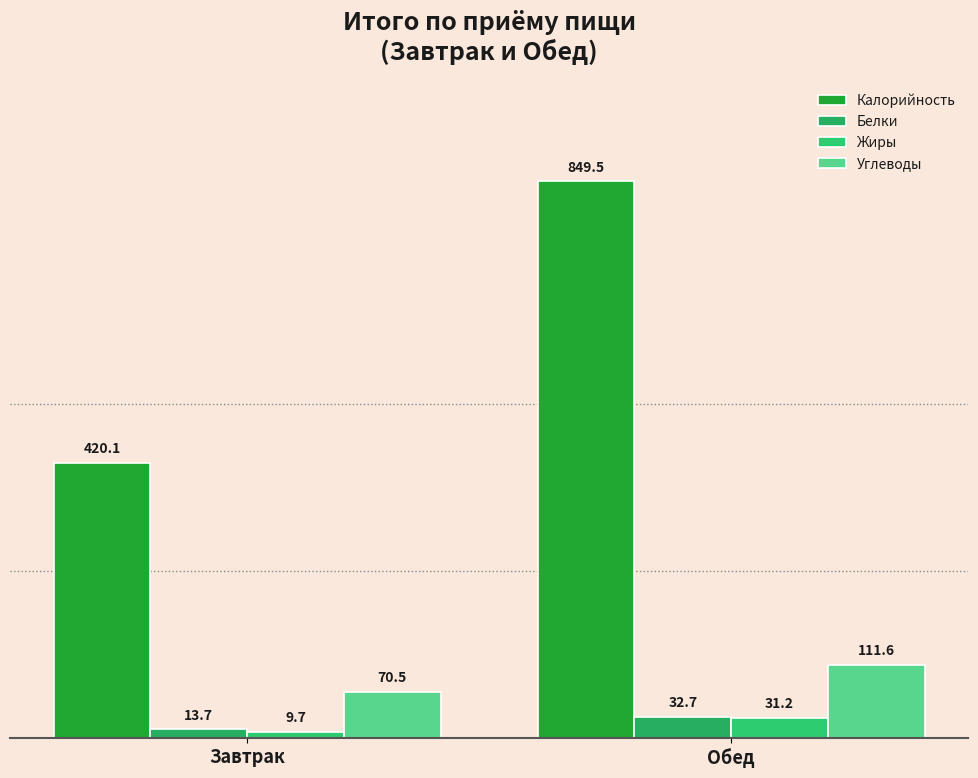

Between Завтрак and Обед, which is larger?

Обед